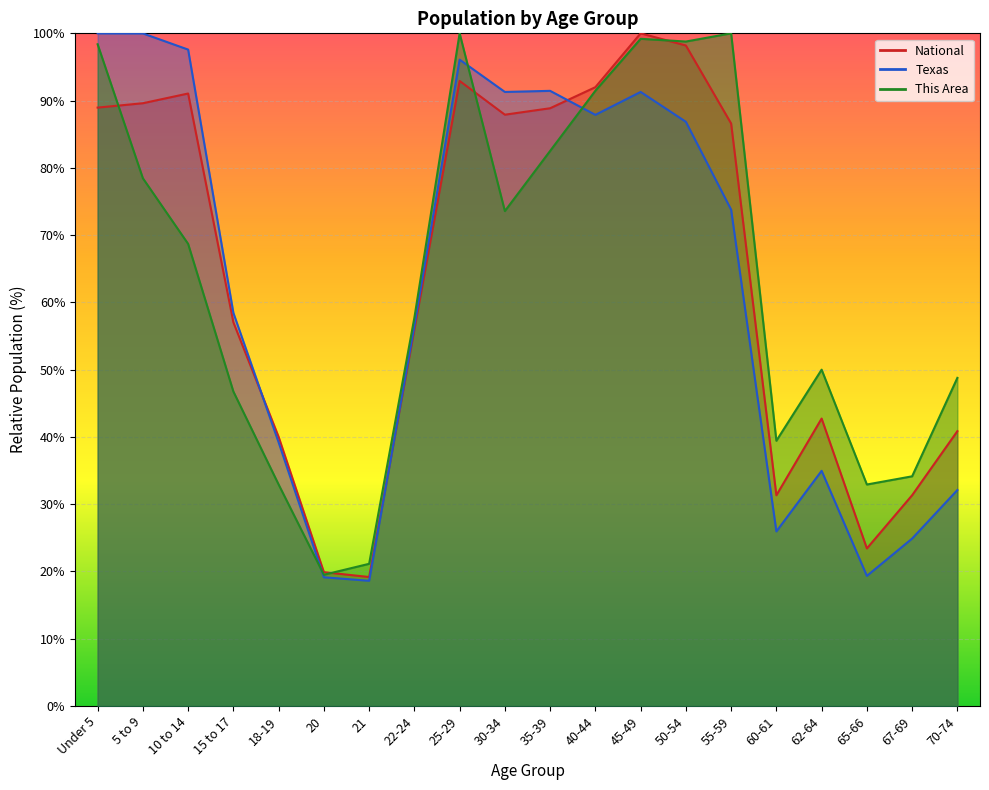

List the series in order of their peak value, lowest first.

This Area, Texas, National